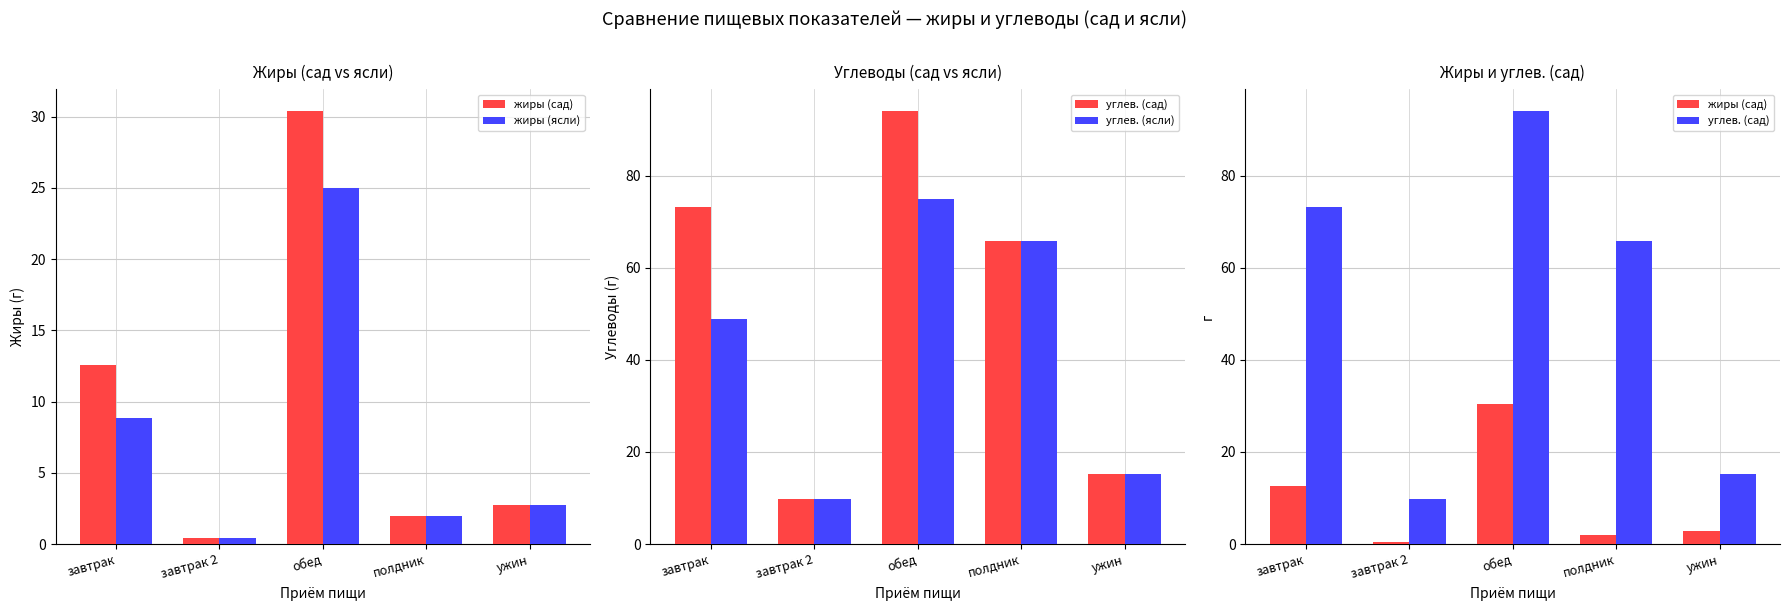

List the series in order of their peak value, highest first.

углев. (сад), углев. (ясли), жиры (сад), жиры (ясли)